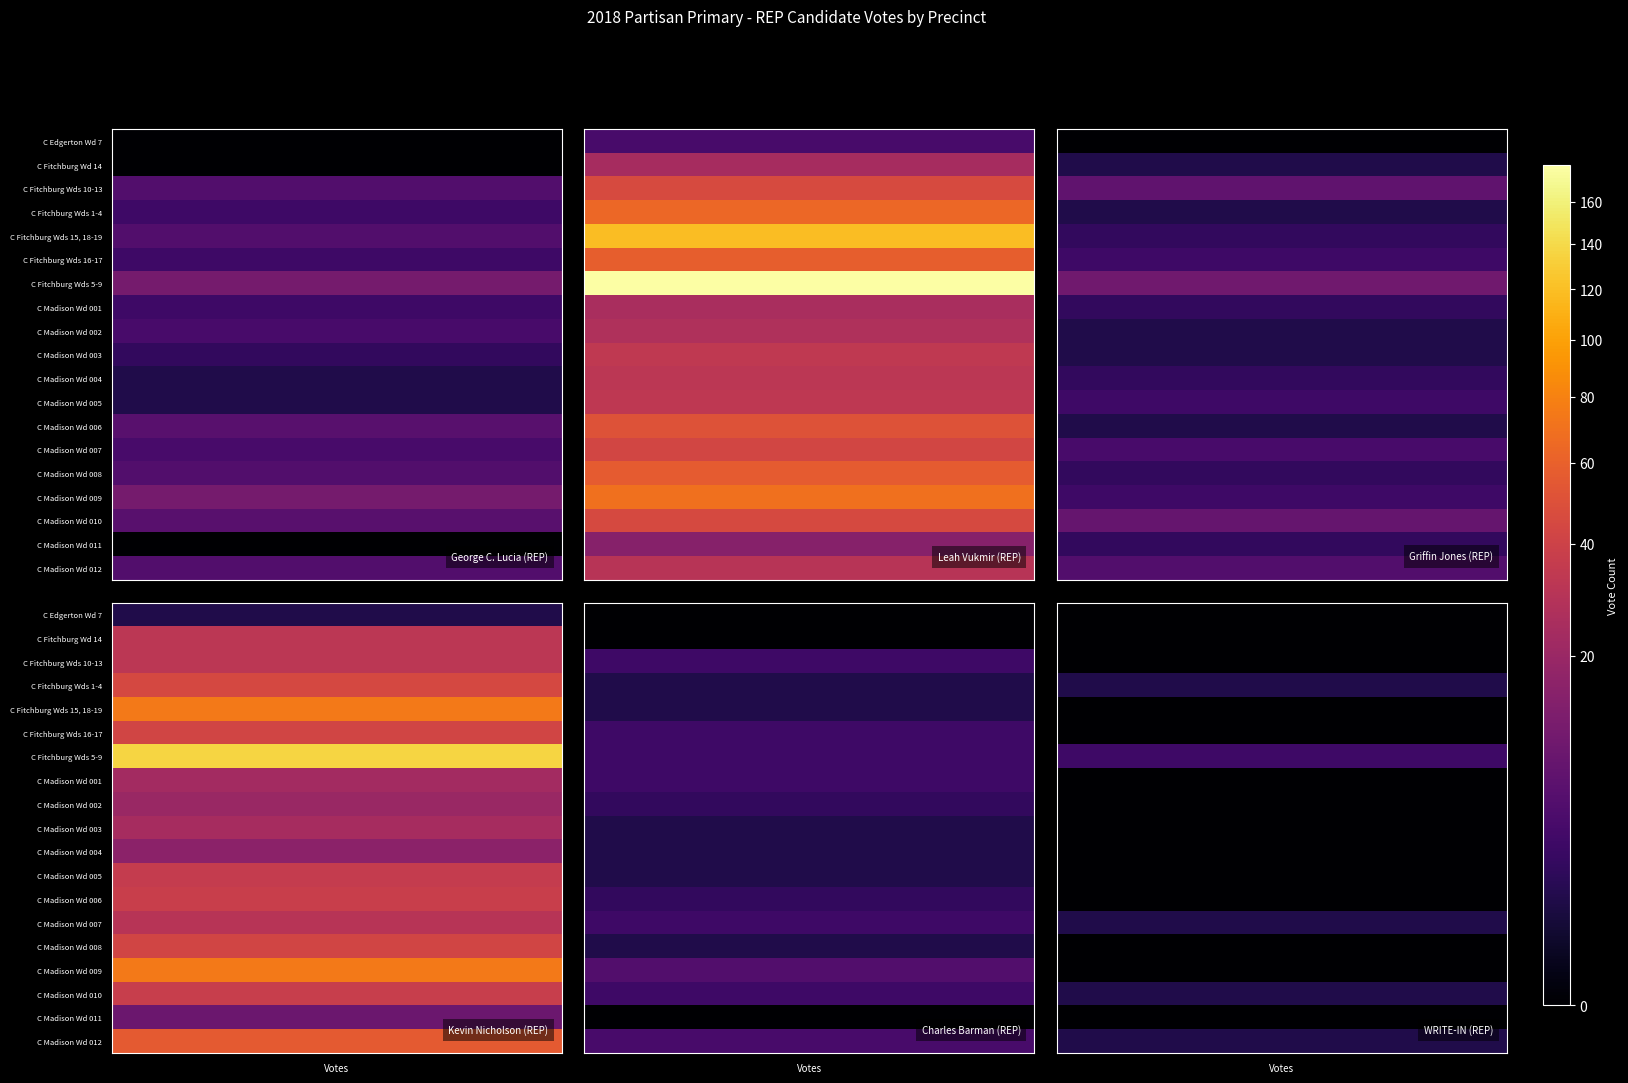

At how many categories does at least one series exceed 119?

2